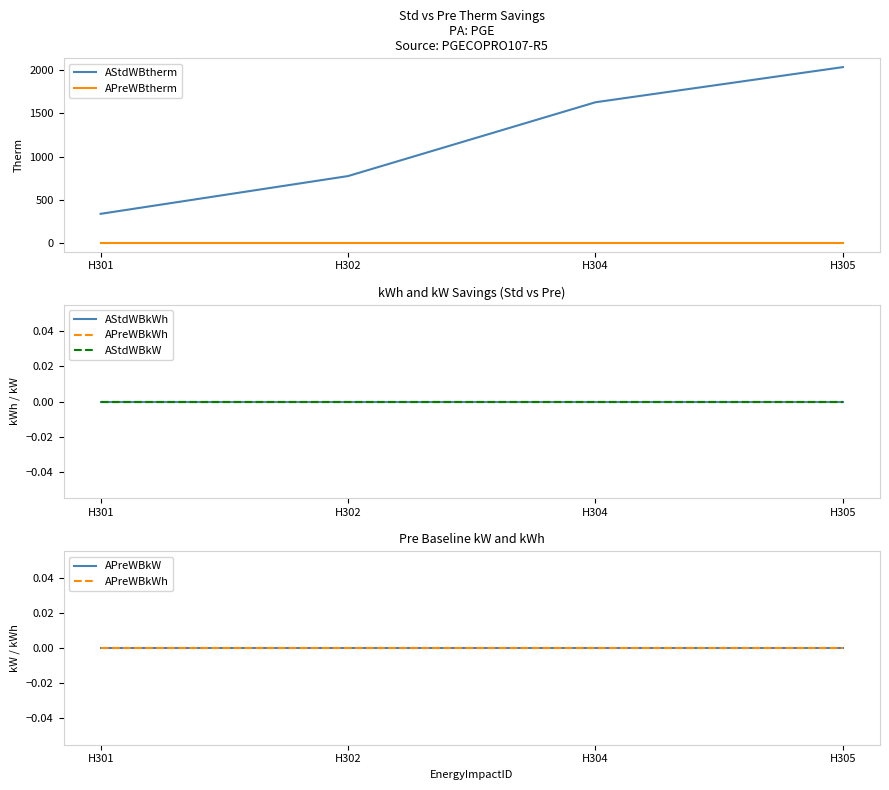

Which series changed the most between H302 and H305?

AStdWBtherm